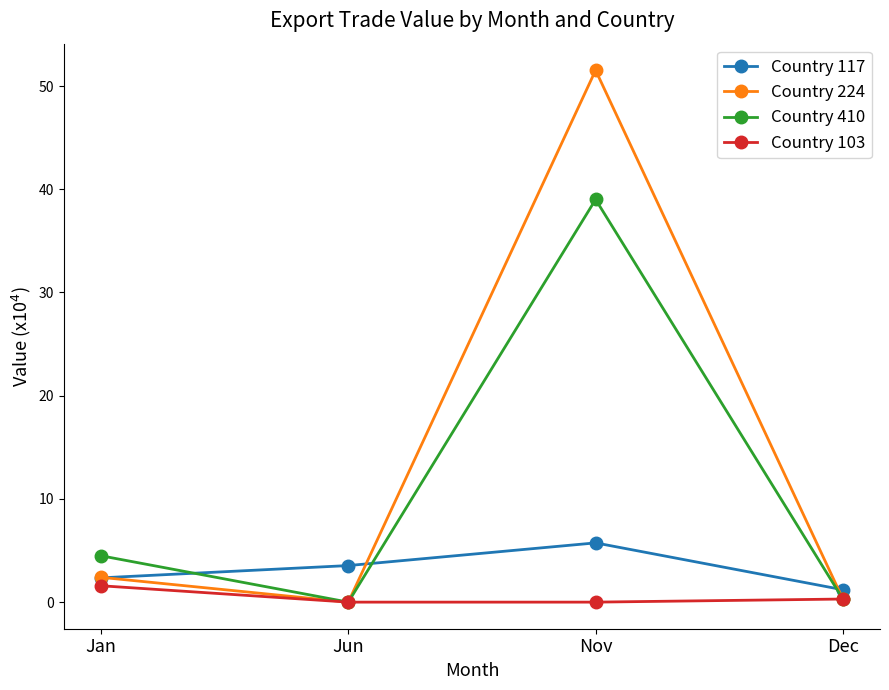

Which category has the highest value in the Country 117 series?

Nov